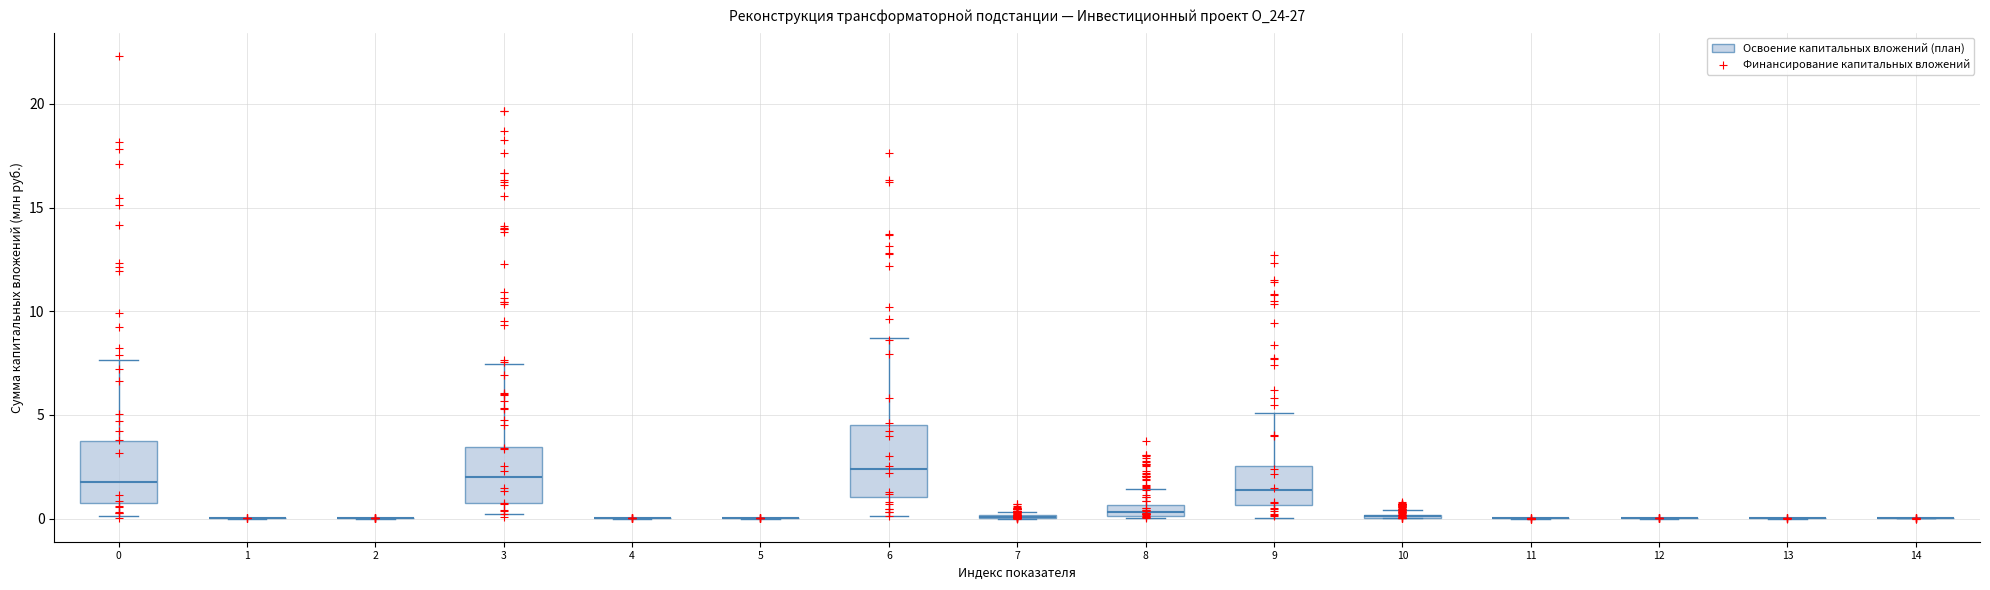

What is the range of Y values (max minus min)?

22.3